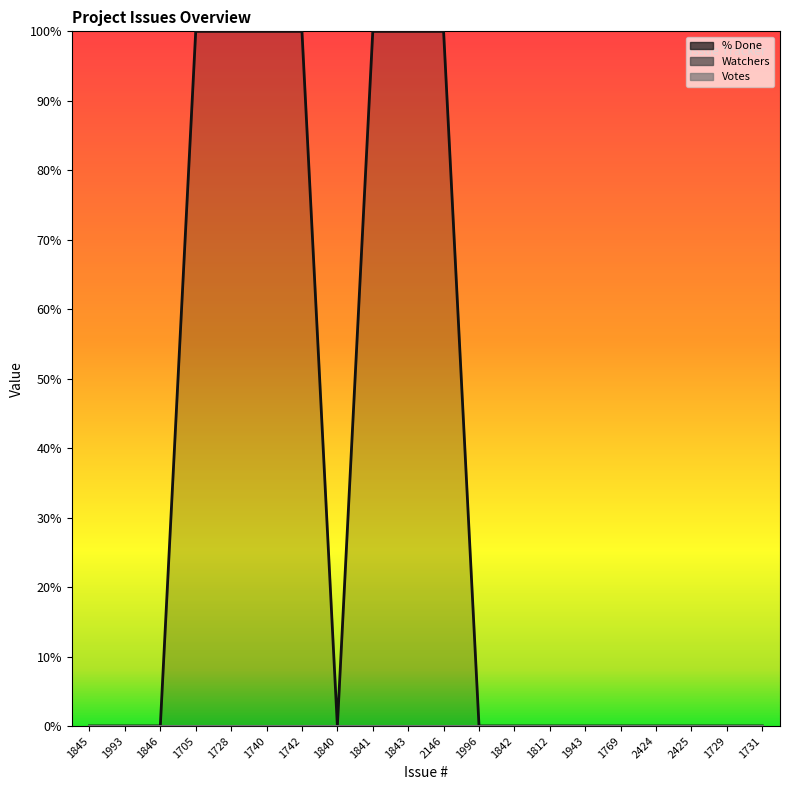

Between 1740 and 1729, which series saw the biggest shift?

% Done